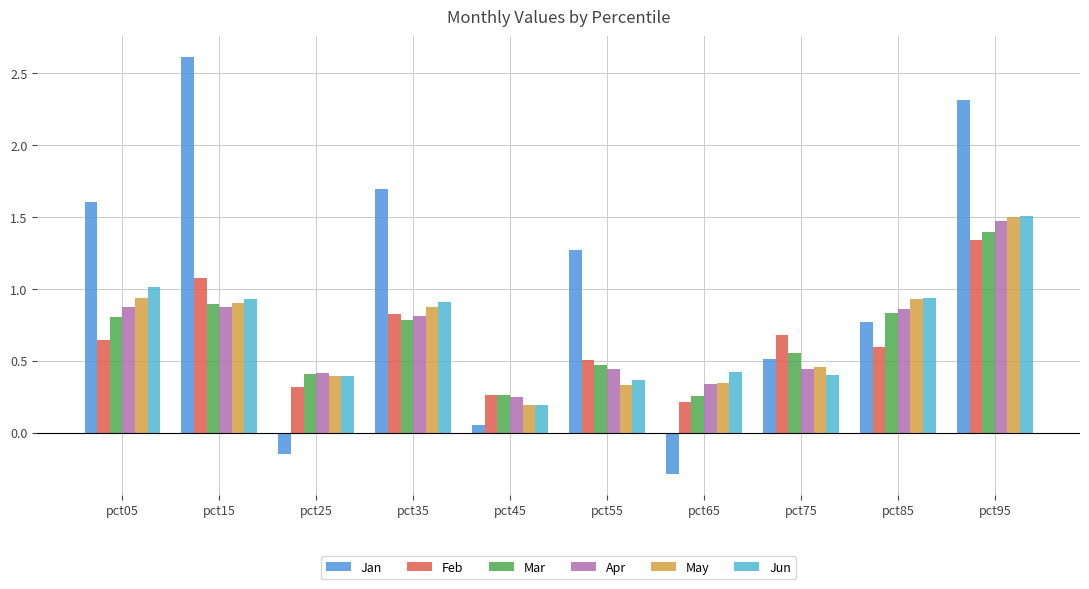

How many bars are there in total?

60